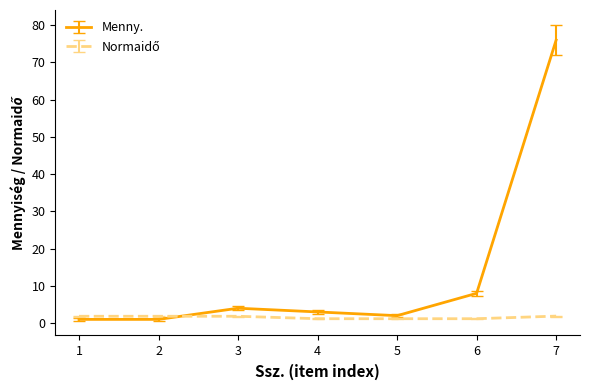

Is it true that Menny. equals 1.0 at 2?

True